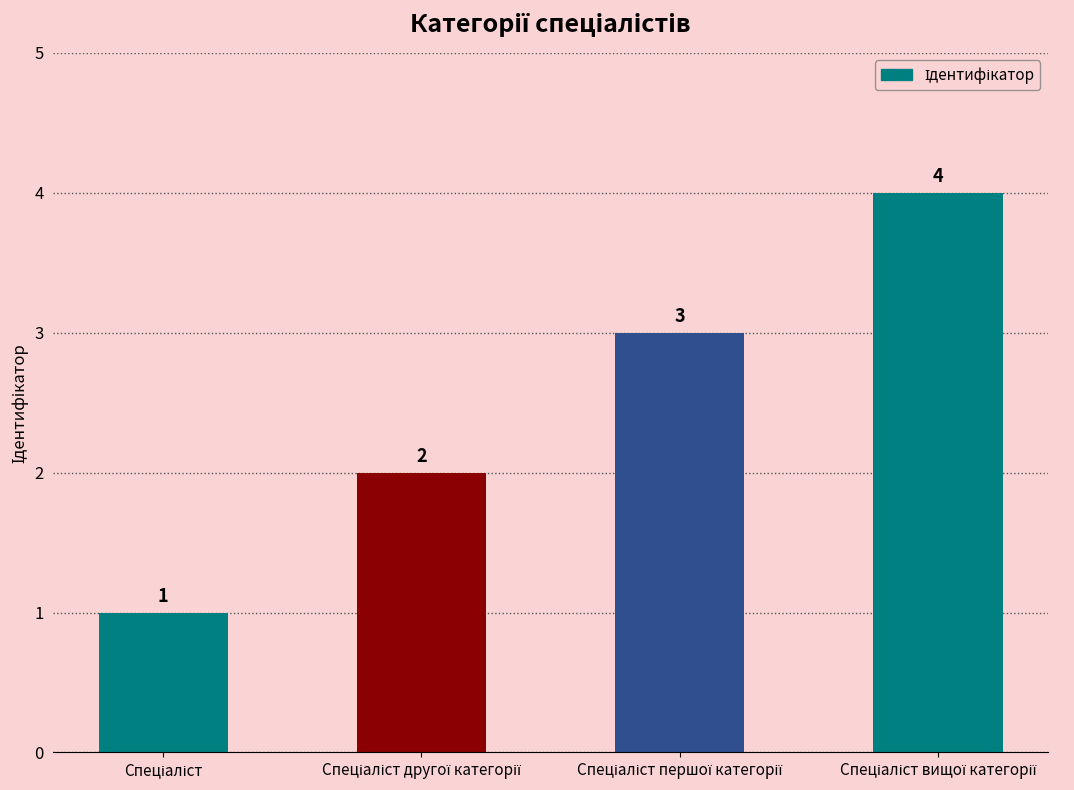

What is the greatest value displayed?

4